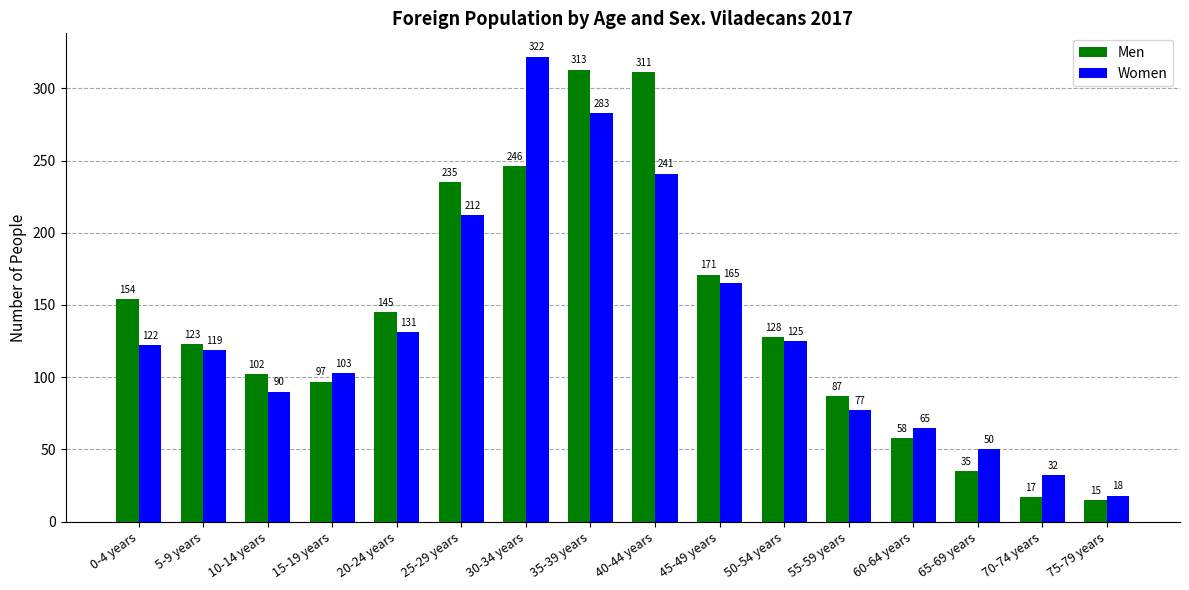

At which label does Men first exceed 128?

0-4 years